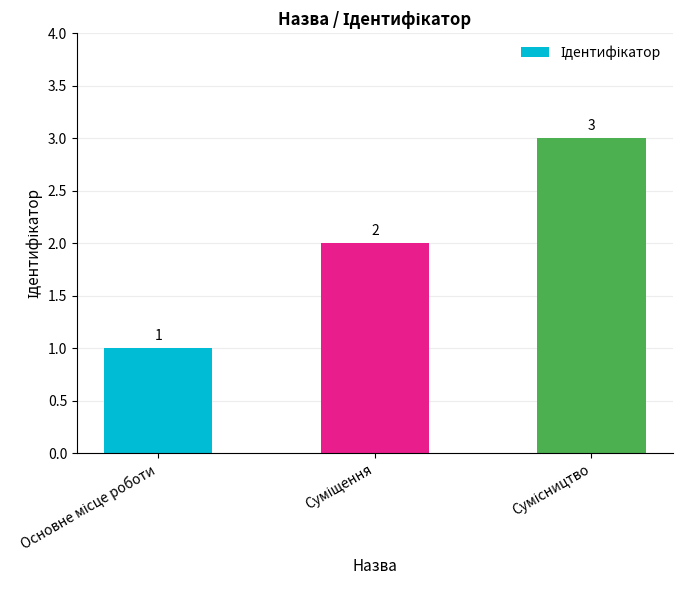

What is the maximum value shown in the chart?

3